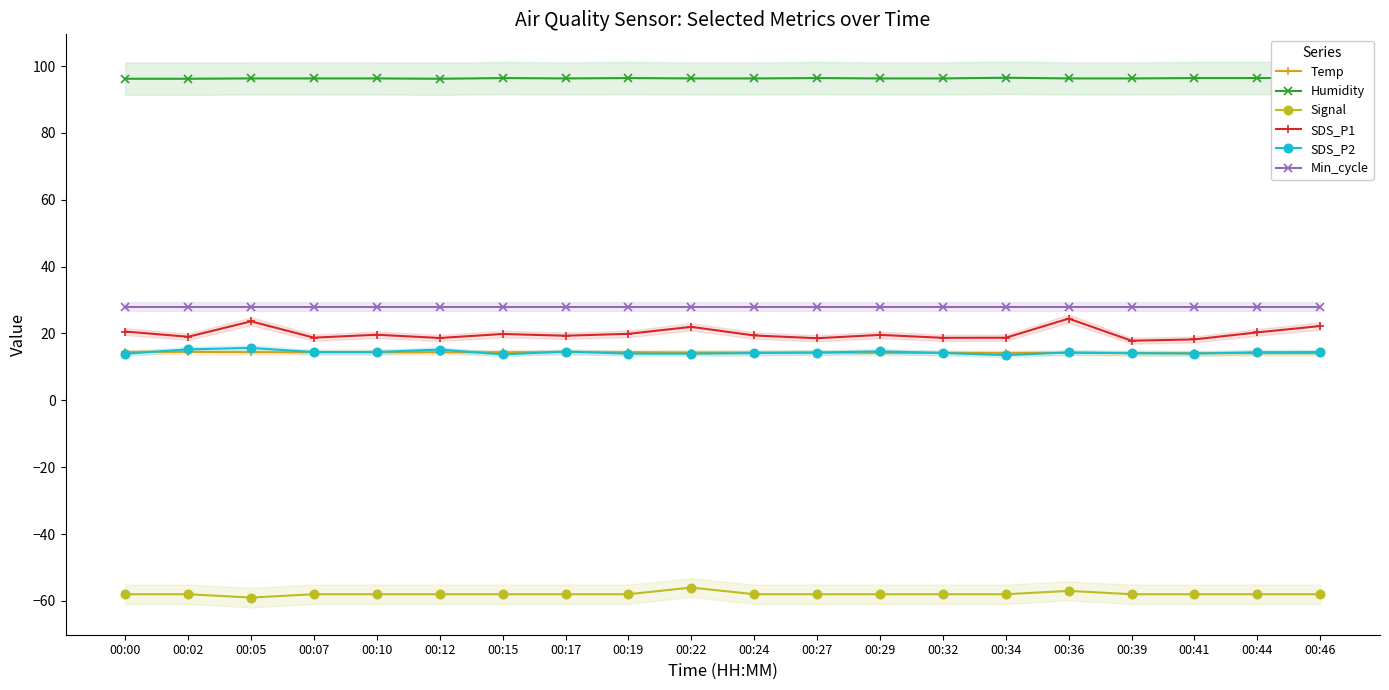

List the series in order of their peak value, lowest first.

Signal, Temp, SDS_P2, SDS_P1, Min_cycle, Humidity